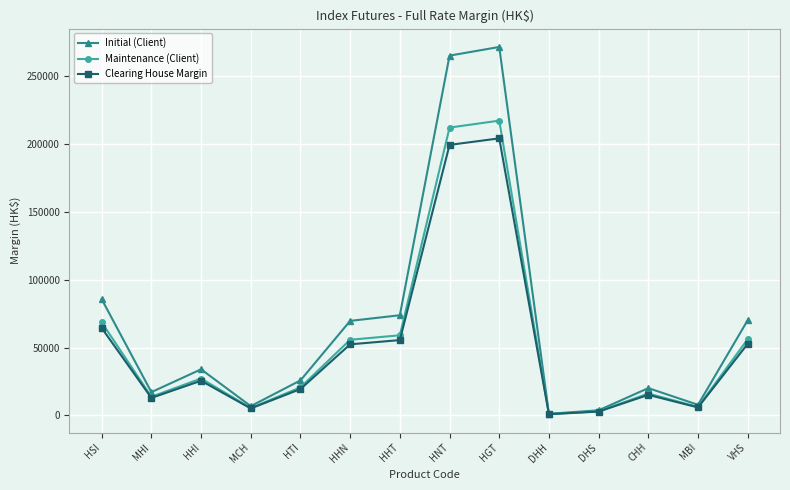

Is the value of Maintenance (Client) at MHI greater than the value of Initial (Client) at HHI?

No